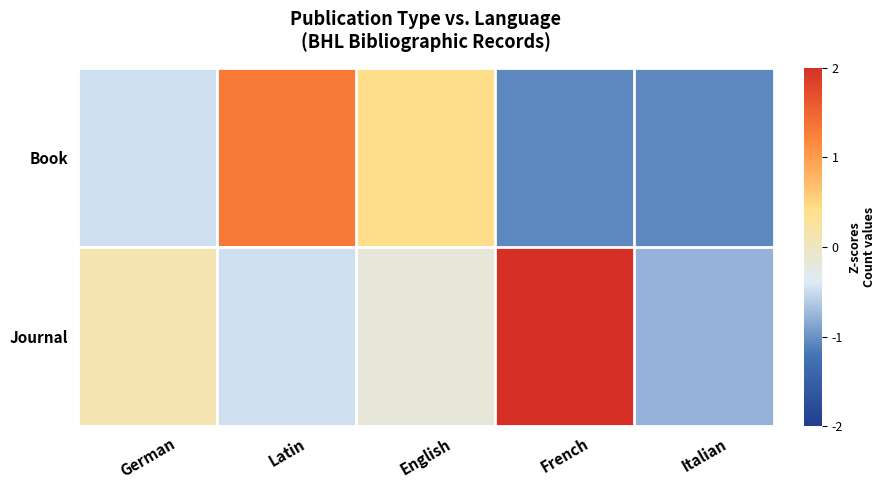

What is the difference between the highest and lowest values at Latin?

1.8